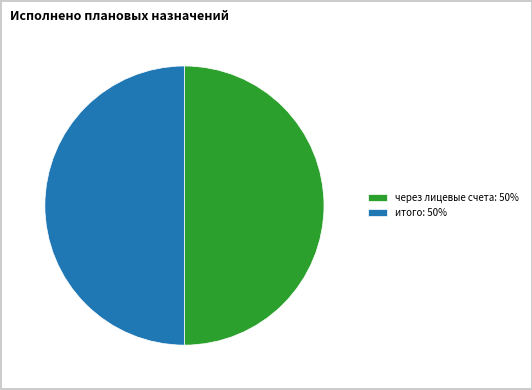

What is the ratio of the value at итого: 50% to the value at через лицевые счета: 50%?

1.0